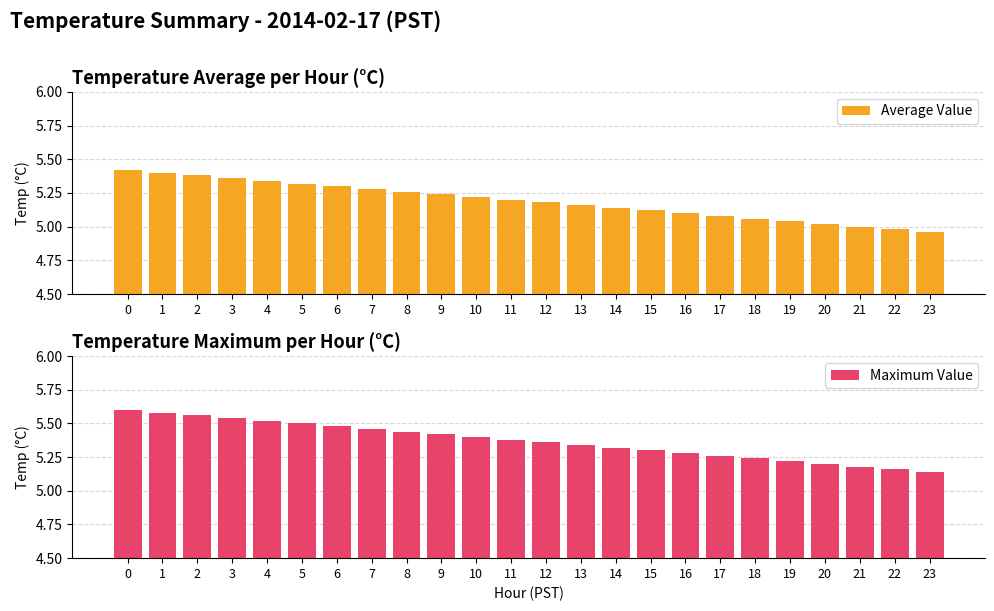

What is the sum of all Average Value values?

124.6